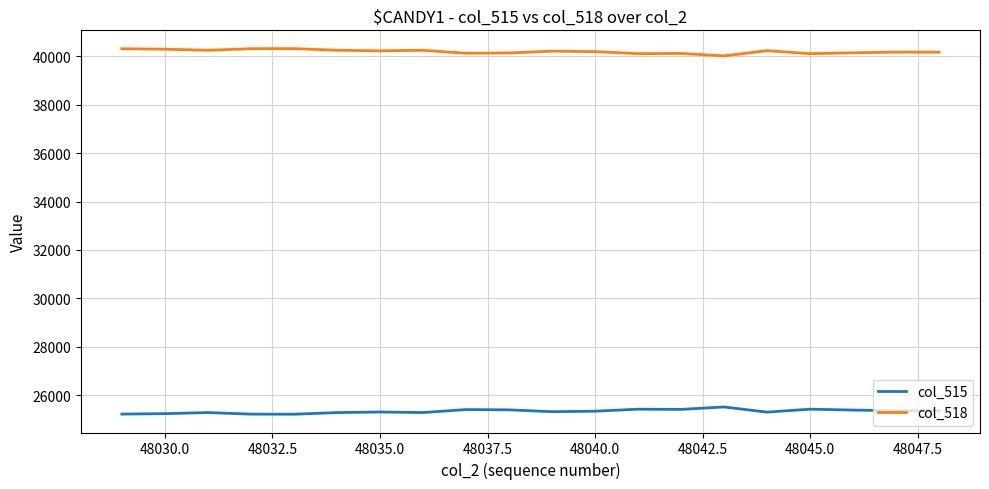

Which series has the largest total across all categories?

col_518